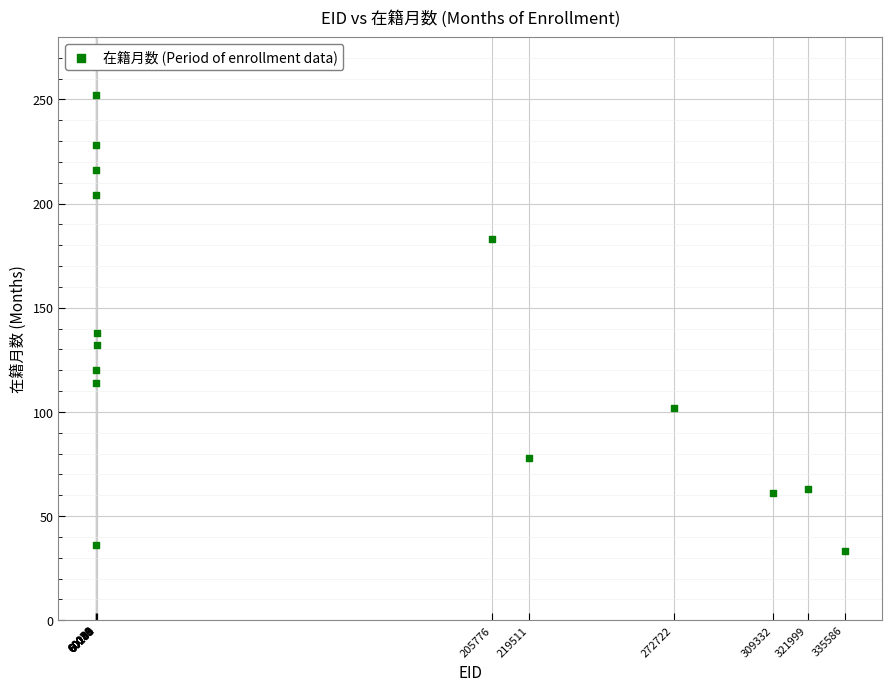

What is the range of X values (max minus min)?

275550